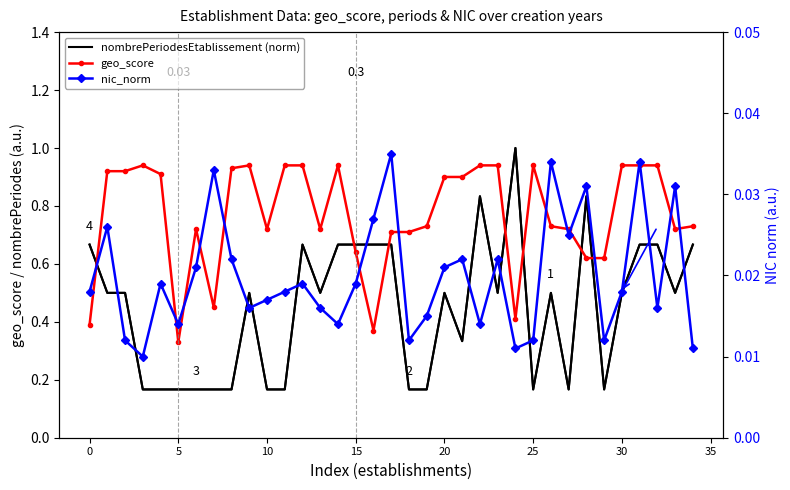

At which label does nombrePeriodesEtablissement (norm) reach its peak?

24